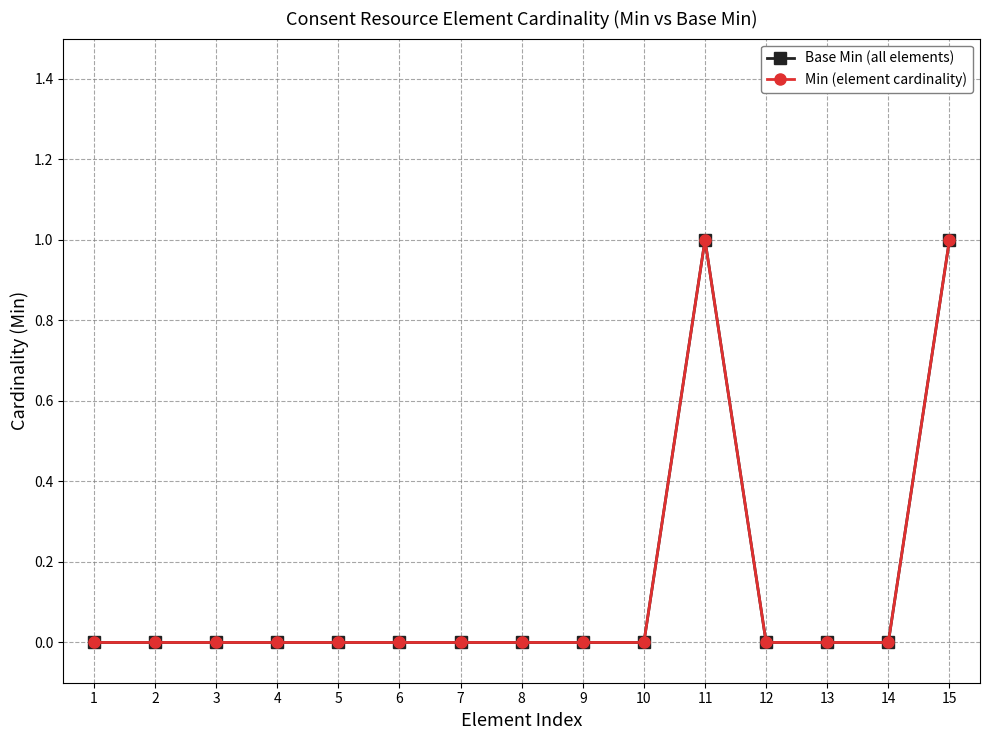

The value of Min (element cardinality) at 11 is 2. True or false?

False